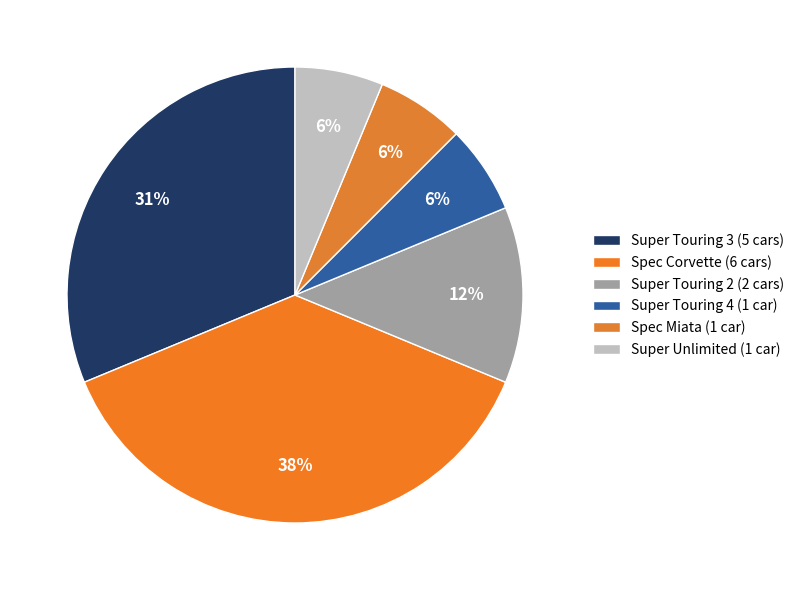

Is the sum of Super Touring 2 and Super Touring 4 greater than half?

No